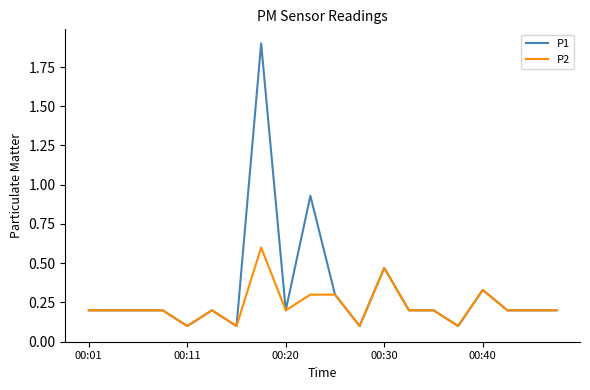

Which series has the largest total across all categories?

P1